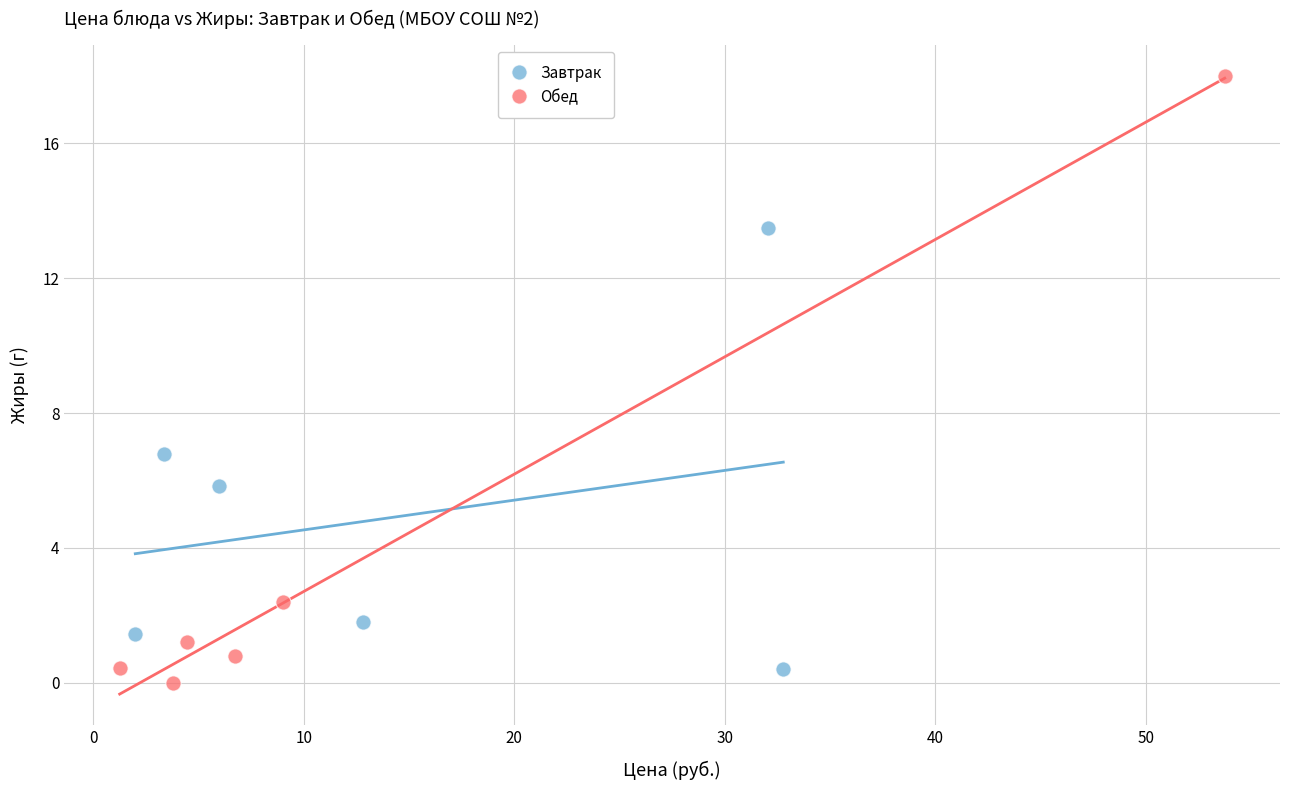

What are all the series names shown in the legend?

Завтрак, Обед